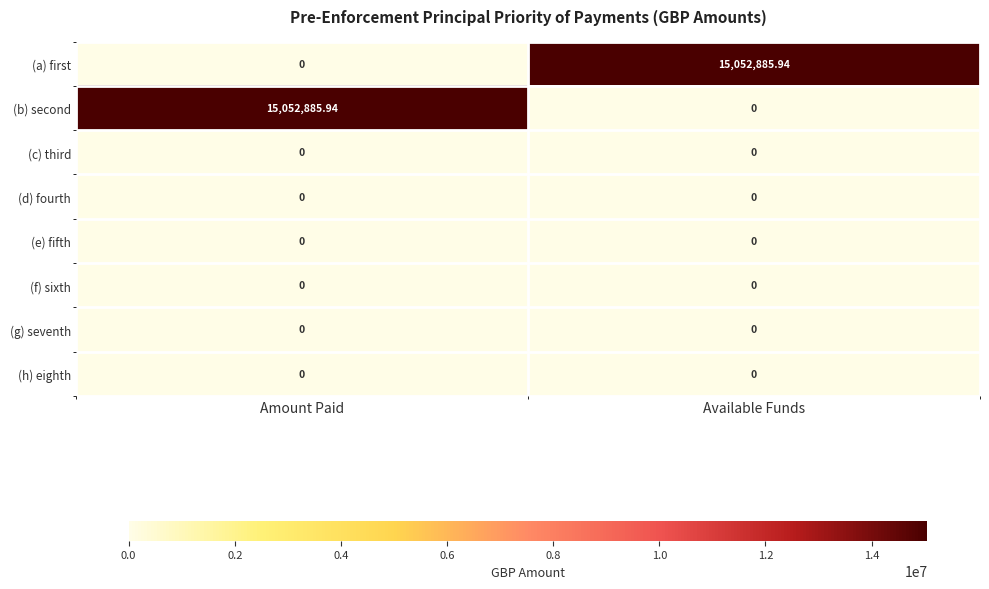

Rank the categories by (a) first value from highest to lowest.

Available Funds, Amount Paid